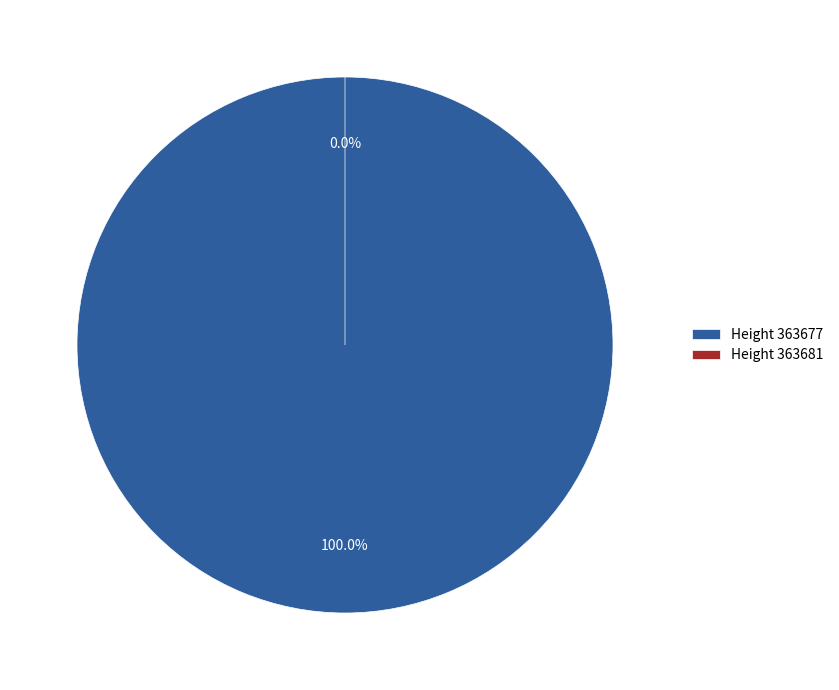

Which has a higher value, 363677 or 363681?

363677